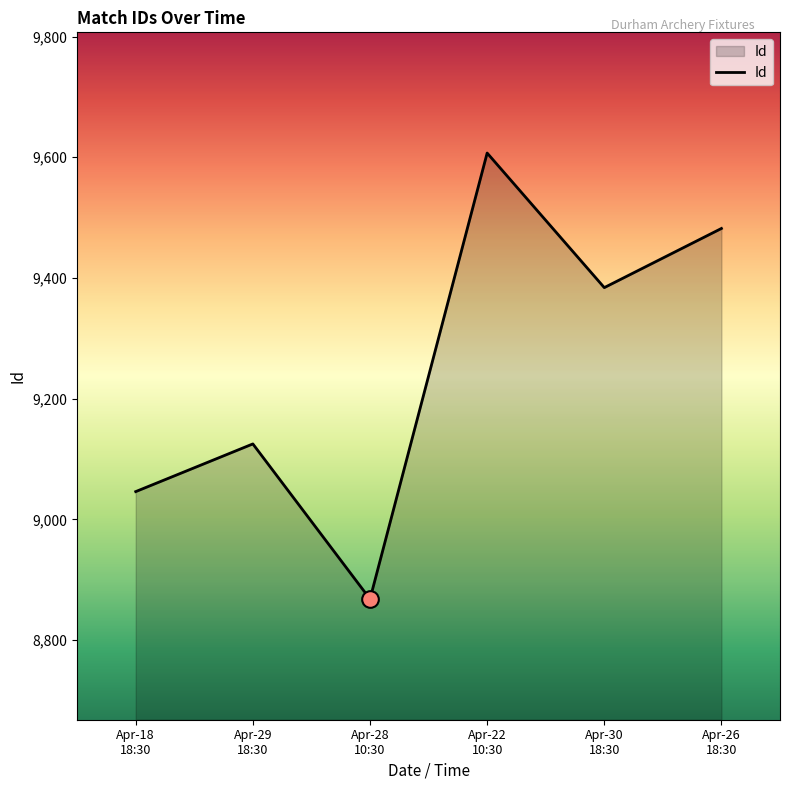

List the labels in order of value, smallest first.

Apr-28
10:30, Apr-18
18:30, Apr-29
18:30, Apr-30
18:30, Apr-26
18:30, Apr-22
10:30